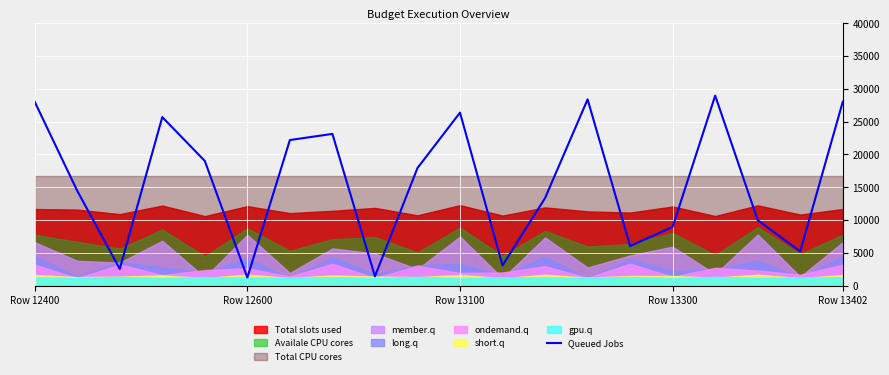

What is the ratio of the value at Row 12400 to the value at 11?

9.1